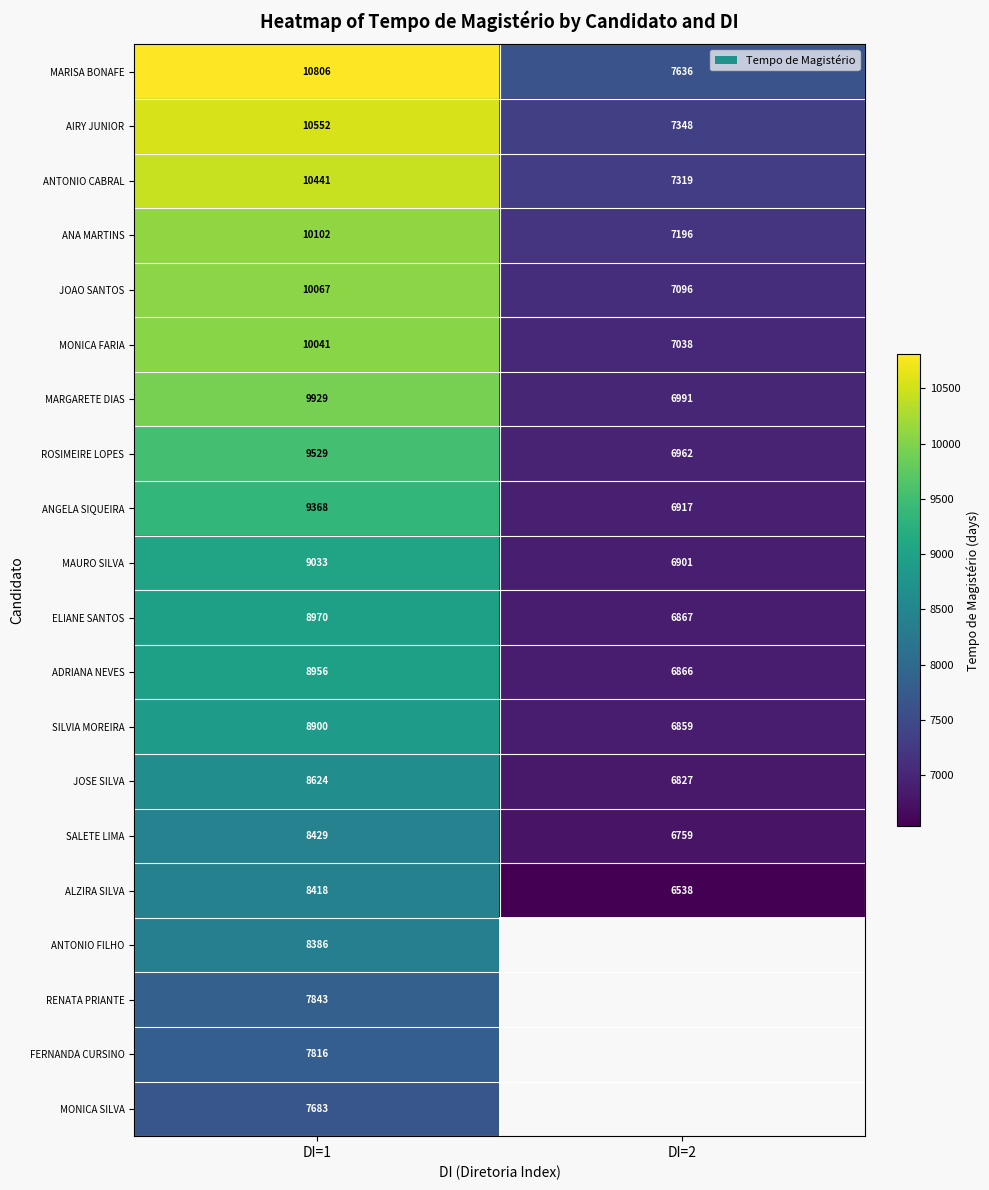

Rank the series at DI=1 from highest to lowest value.

MARISA BONAFE, AIRY JUNIOR, ANTONIO CABRAL, ANA MARTINS, JOAO SANTOS, MONICA FARIA, MARGARETE DIAS, ROSIMEIRE LOPES, ANGELA SIQUEIRA, MAURO SILVA, ELIANE SANTOS, ADRIANA NEVES, SILVIA MOREIRA, JOSE SILVA, SALETE LIMA, ALZIRA SILVA, ANTONIO FILHO, RENATA PRIANTE, FERNANDA CURSINO, MONICA SILVA